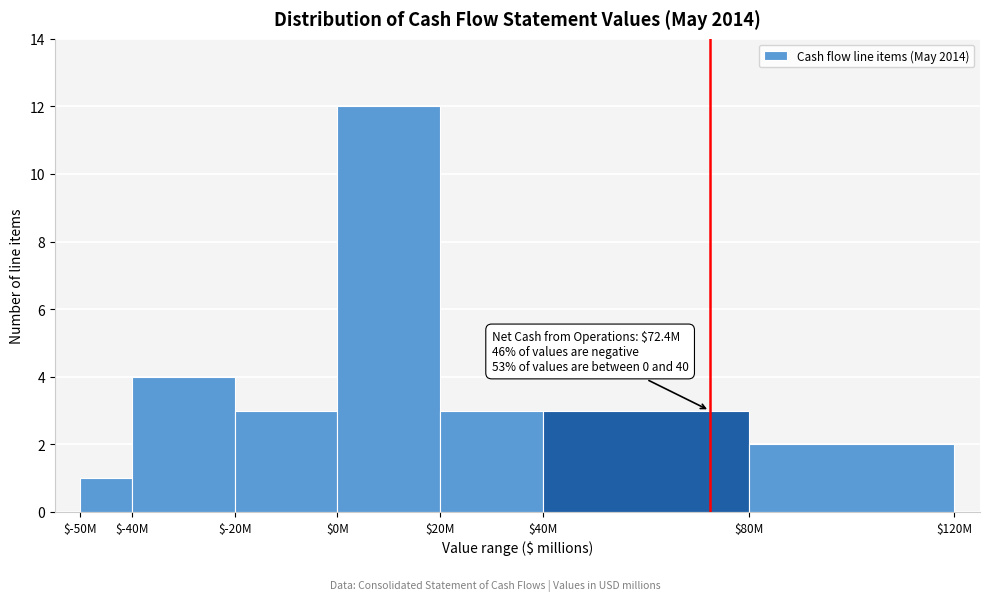

Reading left to right, list all the values displayed in this chart.

1	4	3	12	3	3	2